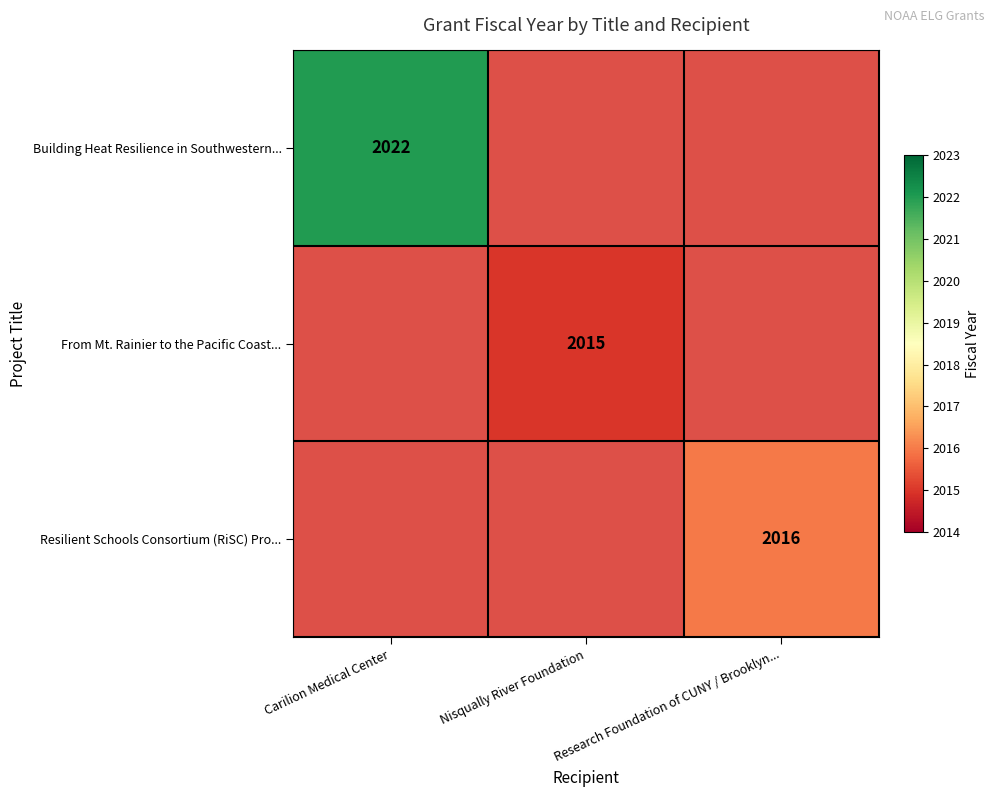

Is the value of Resilient Schools Consortium (RiSC) Pro... at Research Foundation of CUNY / Brooklyn... greater than the value of Building Heat Resilience in Southwestern... at Research Foundation of CUNY / Brooklyn...?

No